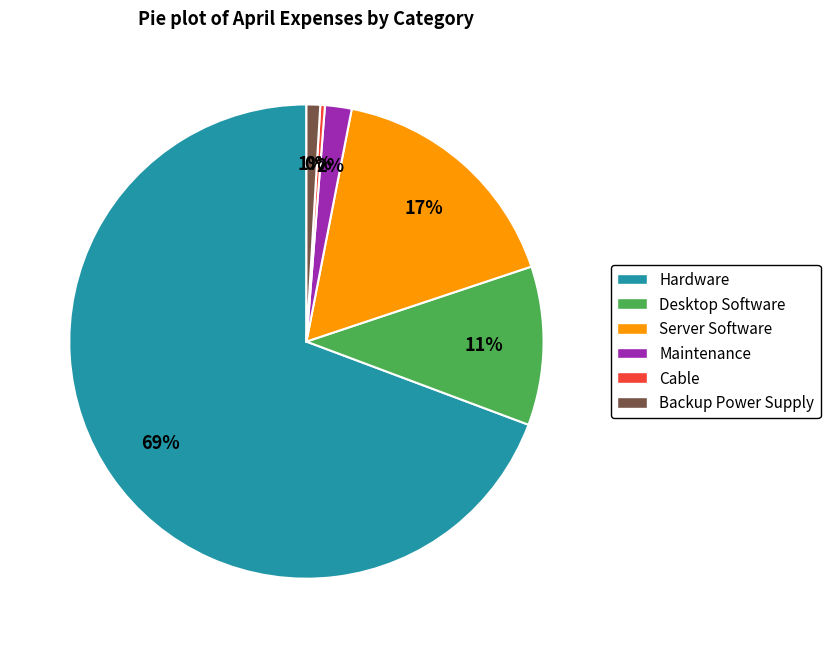

Do Maintenance and Cable together represent more than half of the pie?

No